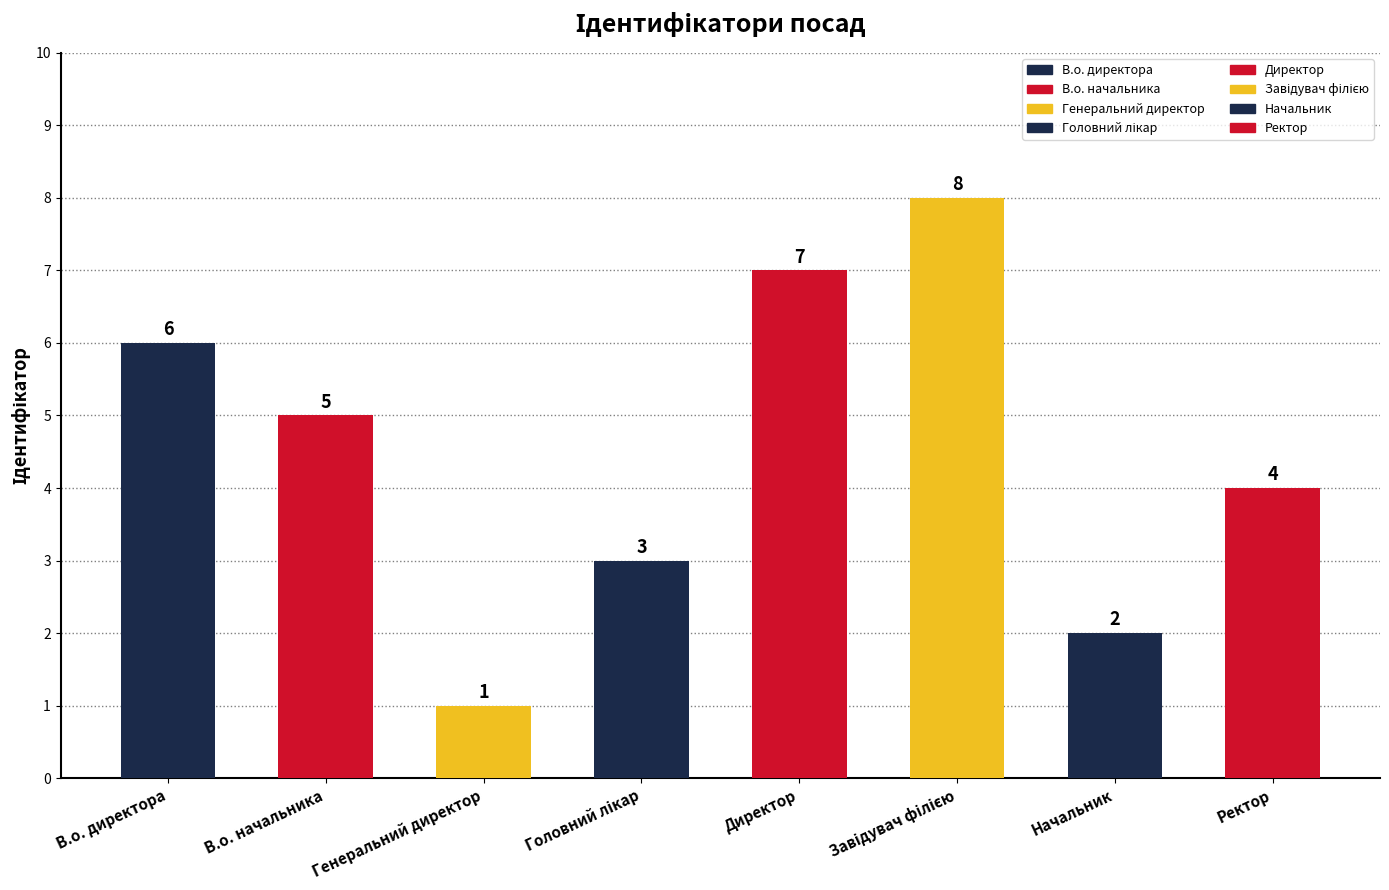

What is the label of the 1st bar from the right?

Ректор